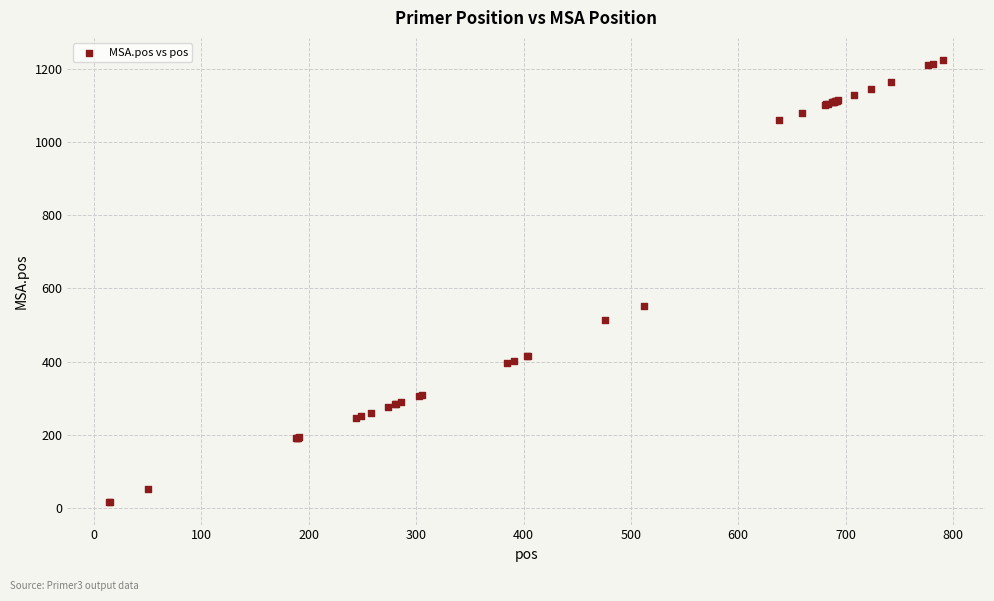

What Y value in the scatter plot is closest to 619?

552